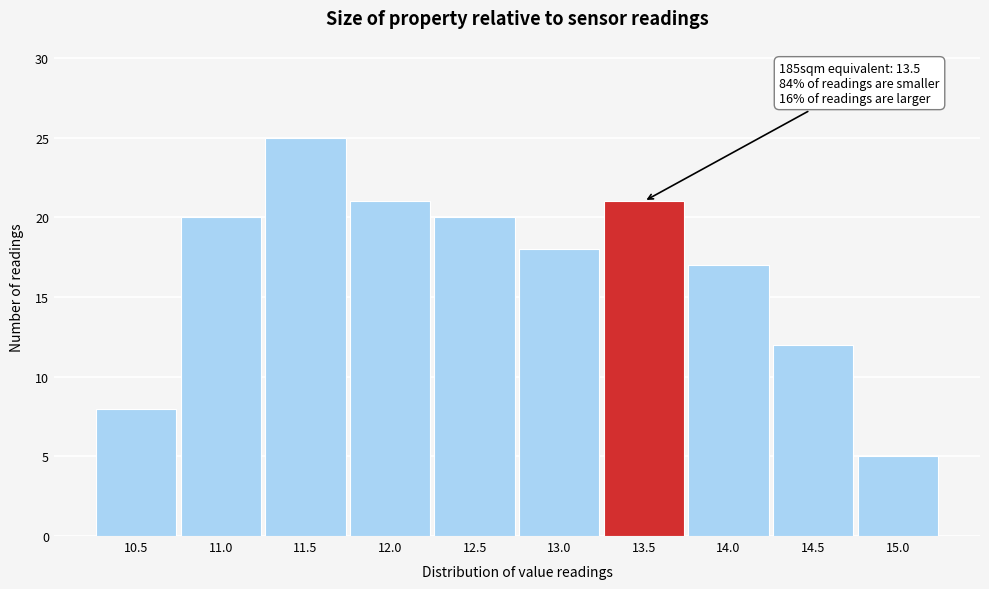

Reading left to right, what are all the values shown in this chart?

8	20	25	21	20	18	21	17	12	5